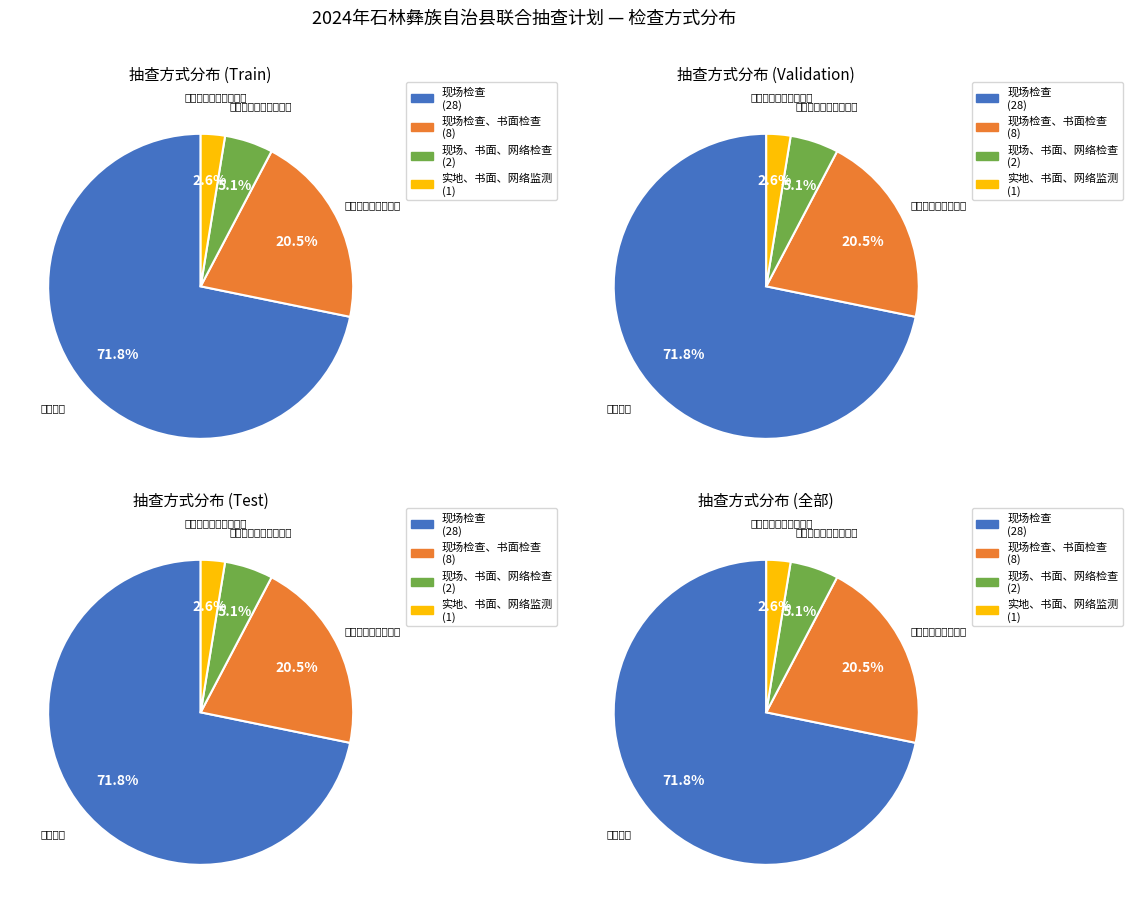

Approximately how many times larger is the value at 现场检查、书面检查 compared to 现场检查?

0.3